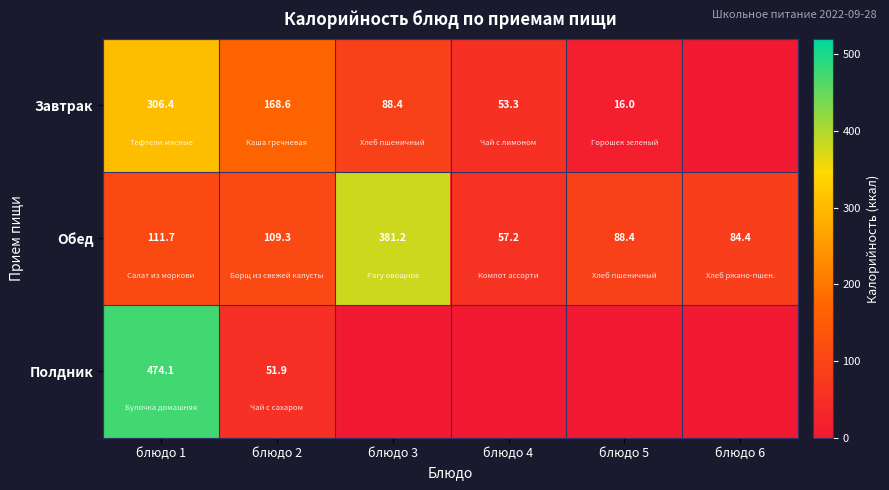

What is the difference between the Завтрак values at блюдо 3 and блюдо 4?

35.1